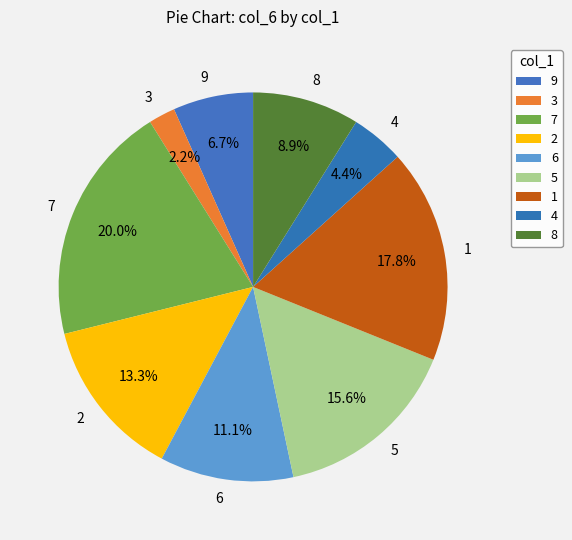

Count the number of slices in the pie.

9